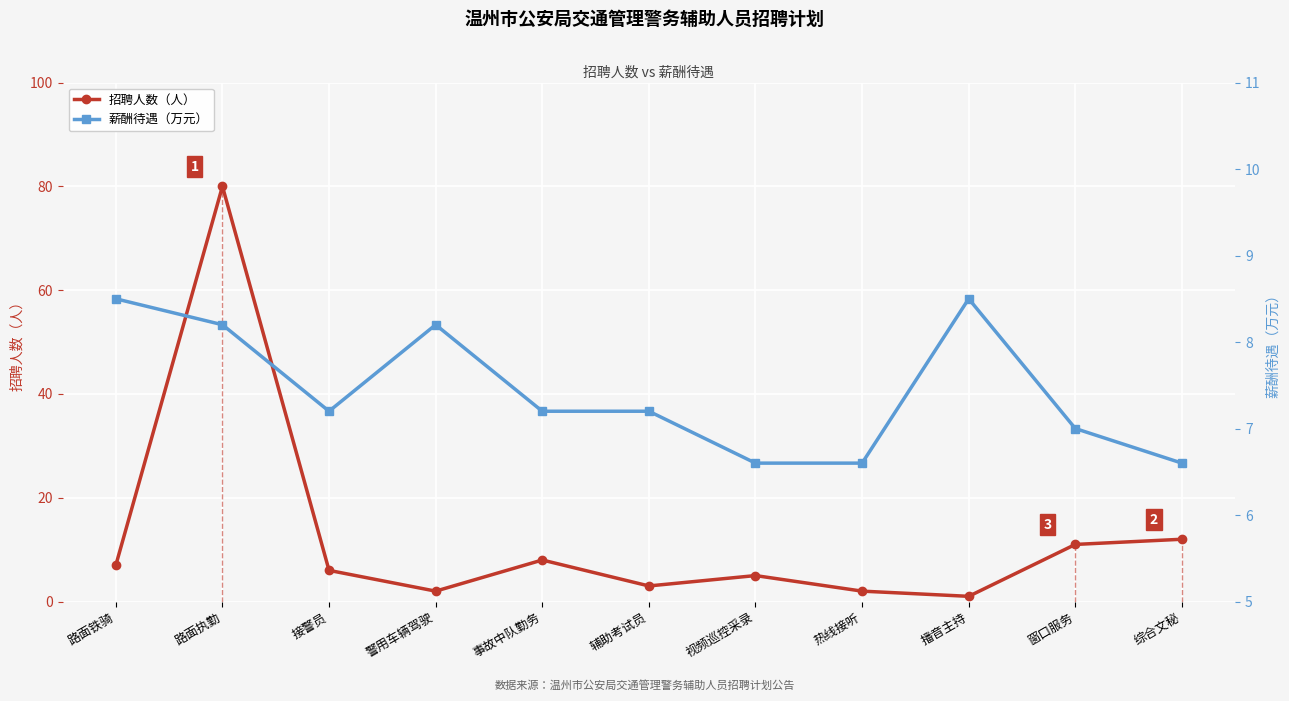

What are all the series names shown in the legend?

招聘人数（人）, 薪酬待遇（万元）